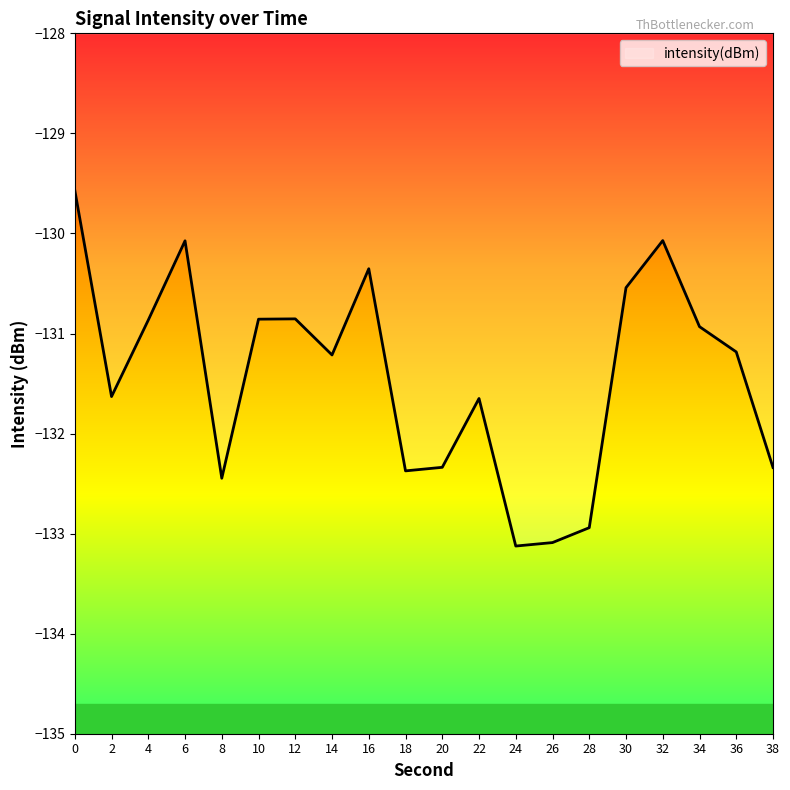

At which category does the data reach its first local peak?

6